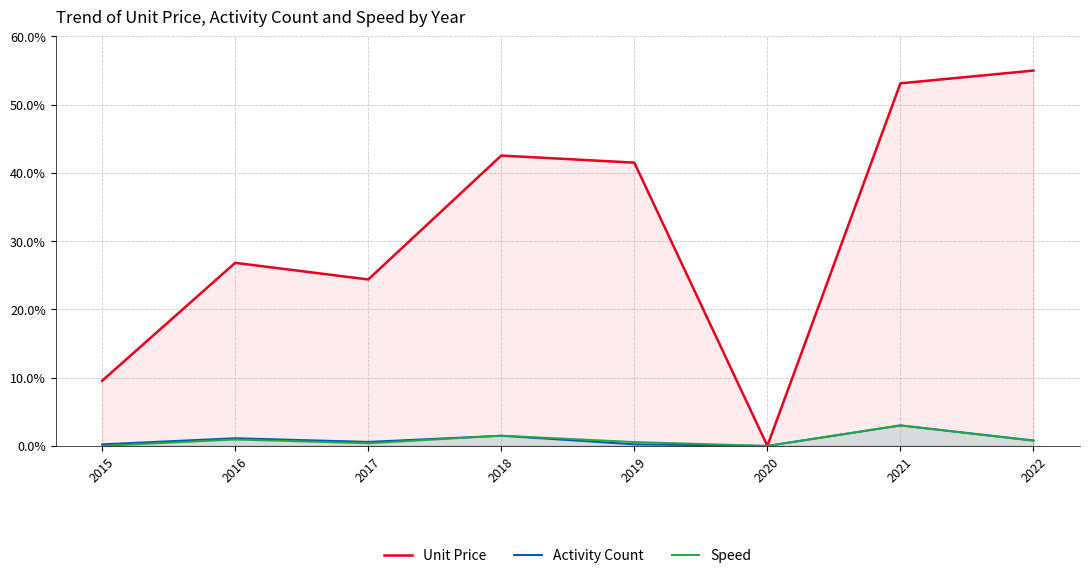

How many times do Activity Count and Speed cross each other?

1